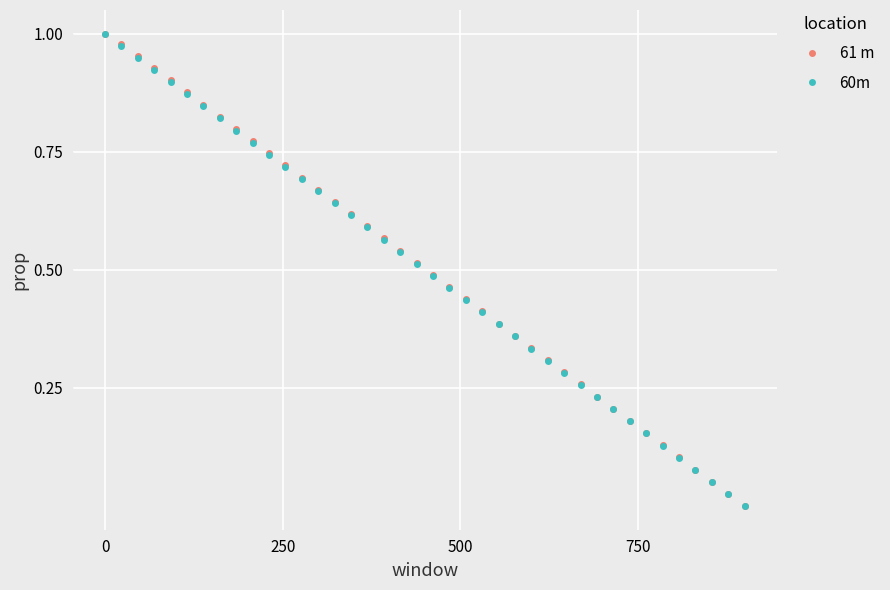

True or false: 61 m has more than 2 points higher than both neighbors.

False